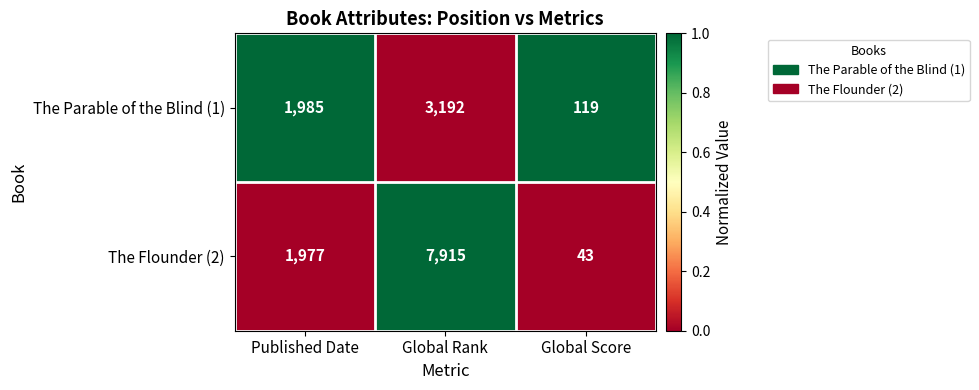

Is it true that The Flounder (2) equals 3495 at Global Rank?

False